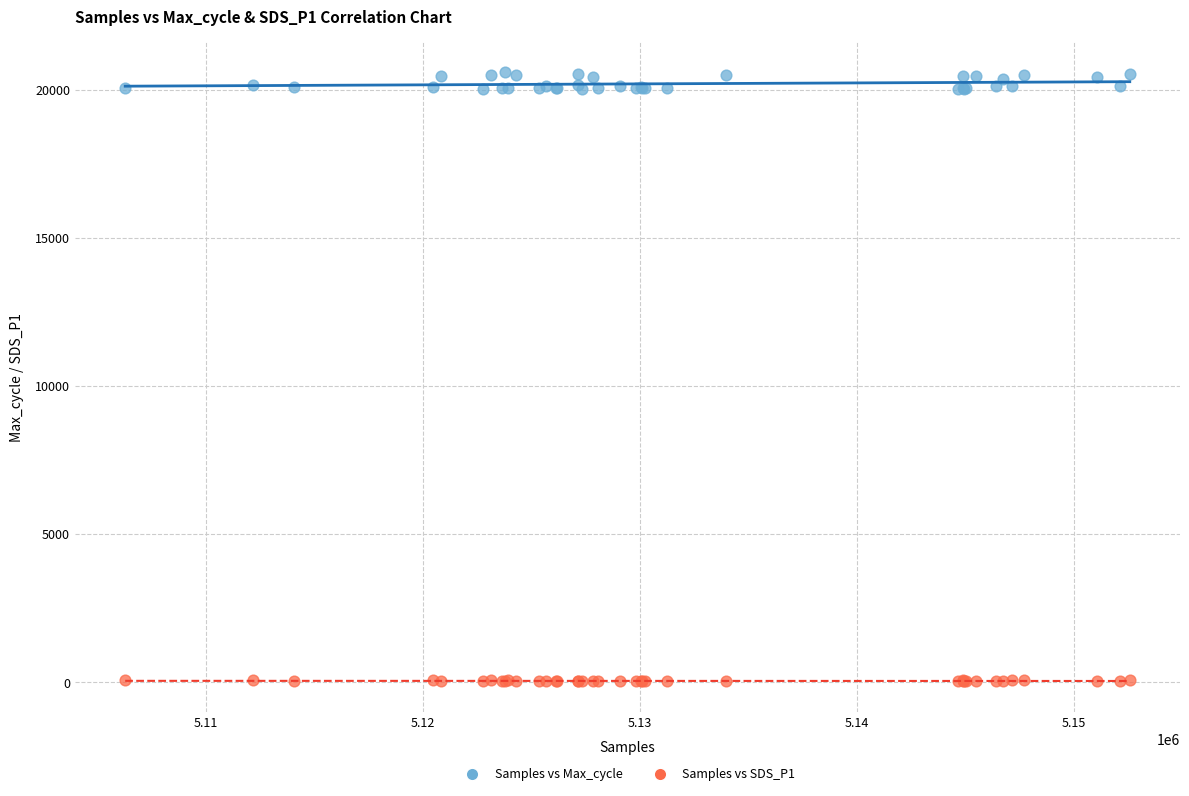

Which series has the largest Y range (max minus min)?

Samples vs Max_cycle